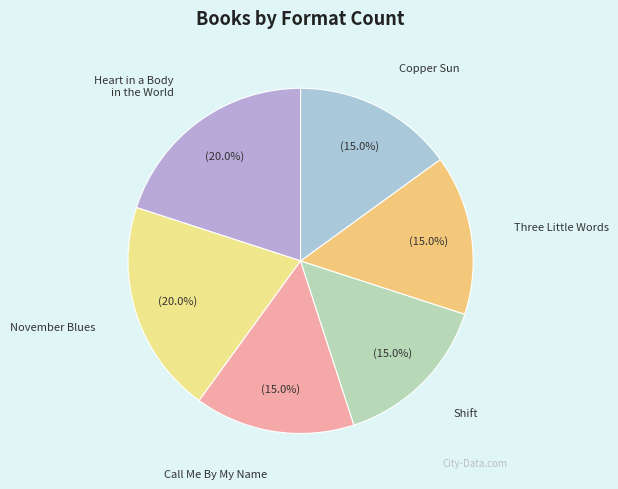

Combined, what portion of the pie is Three Little Words and November Blues?

35.0%